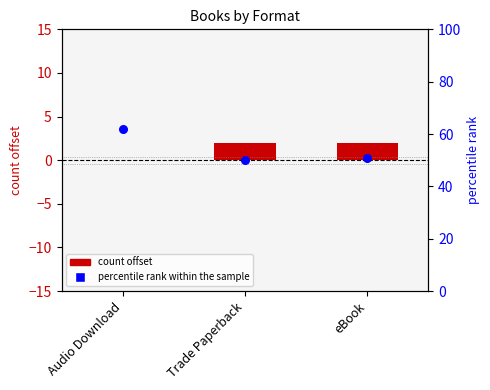

Is the value of percentile rank within the sample at Audio Download greater than the value of count offset at Audio Download?

Yes